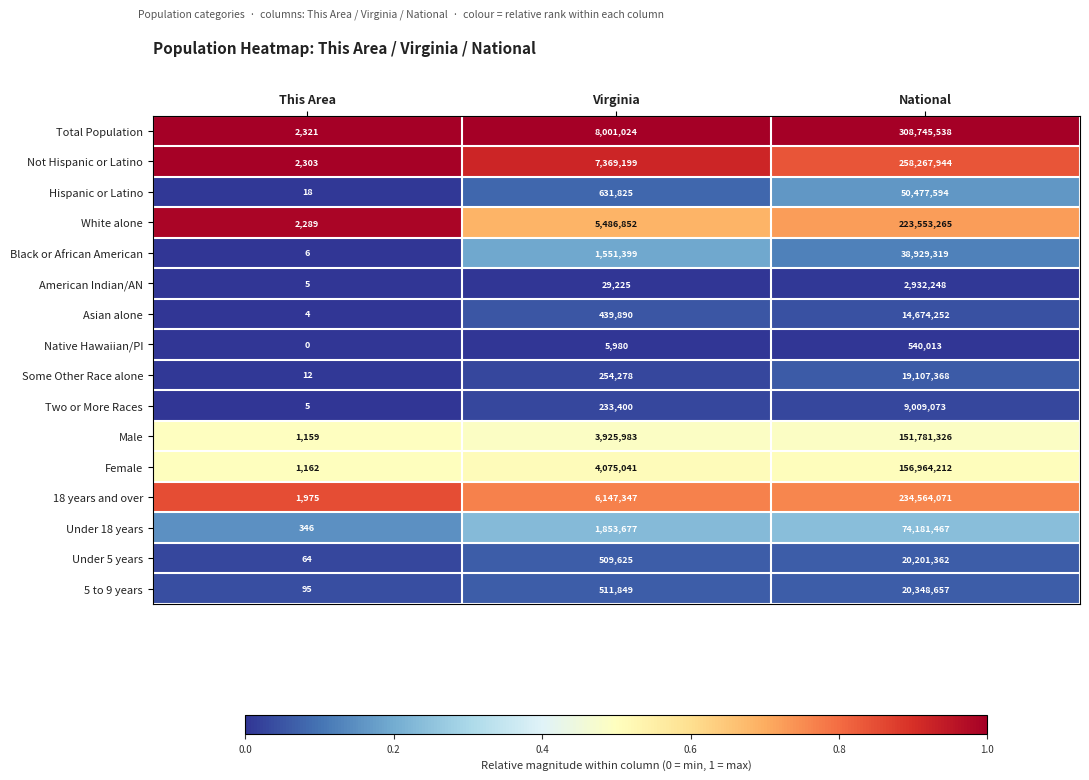

The Under 18 years series shows 74181467 at National. True or false?

True